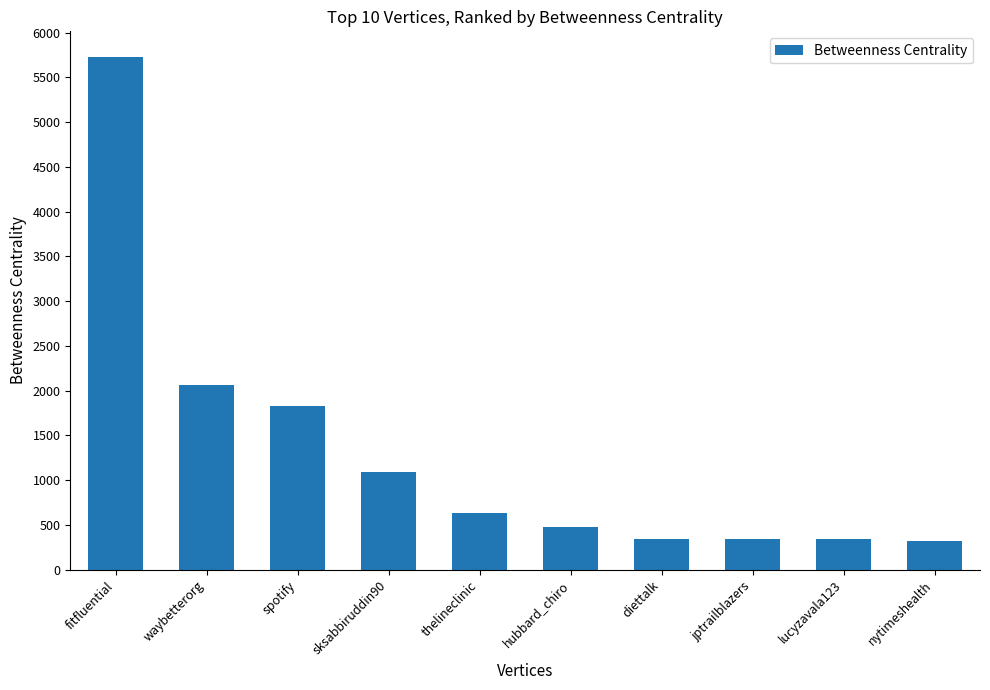

What is the ratio of the value at jptrailblazers to the value at waybetterorg?

0.2